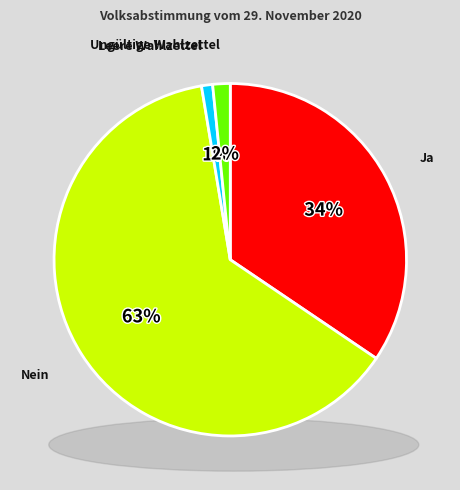

How many segments does this pie chart have?

4